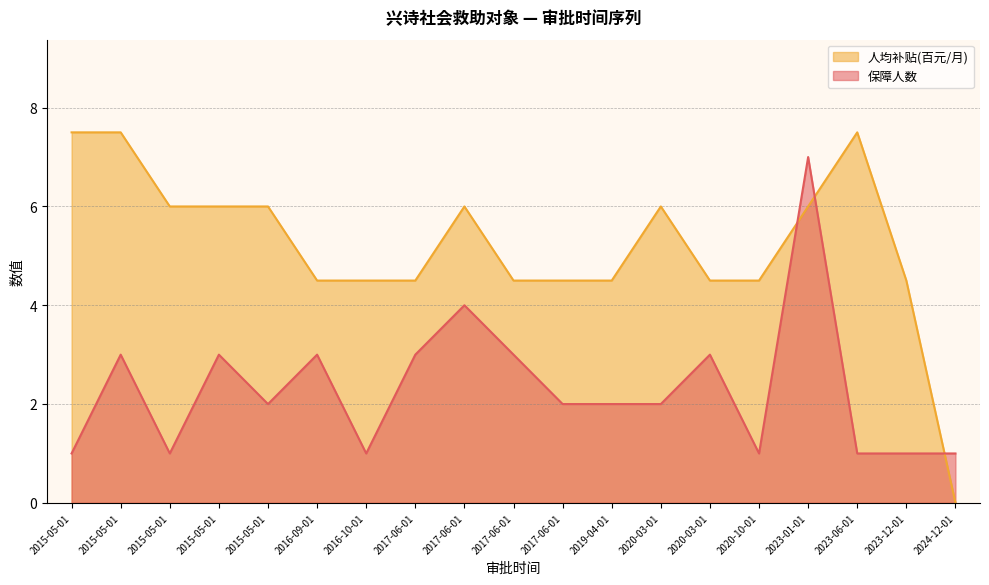

How many interior local valleys does the 保障人数 series have?

4